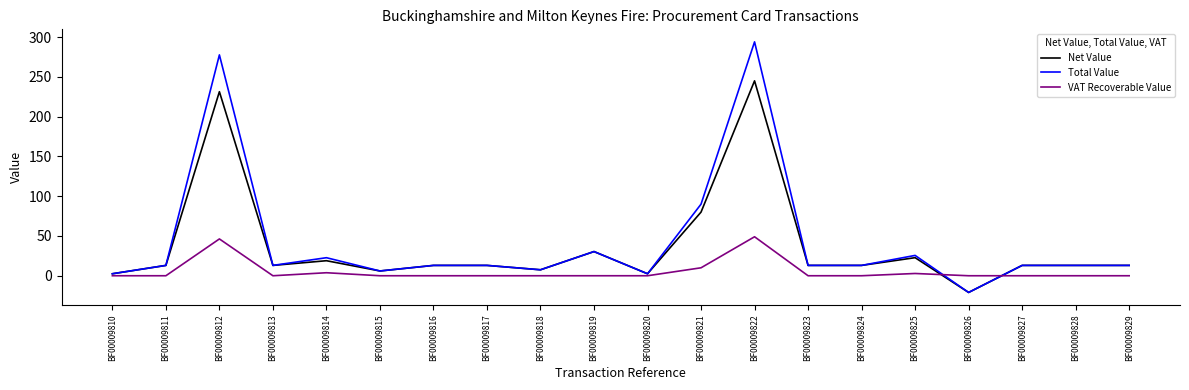

Which series has the widest spread of values?

Total Value